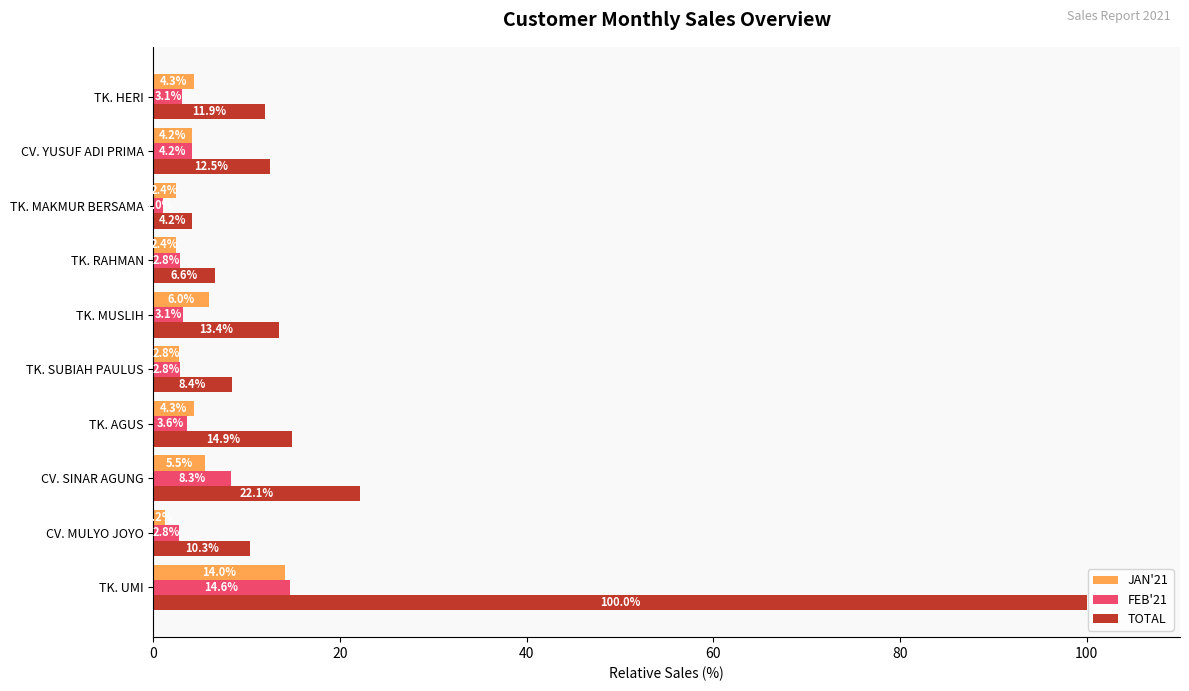

Which category has the lowest value in the FEB'21 series?

TK. MAKMUR BERSAMA